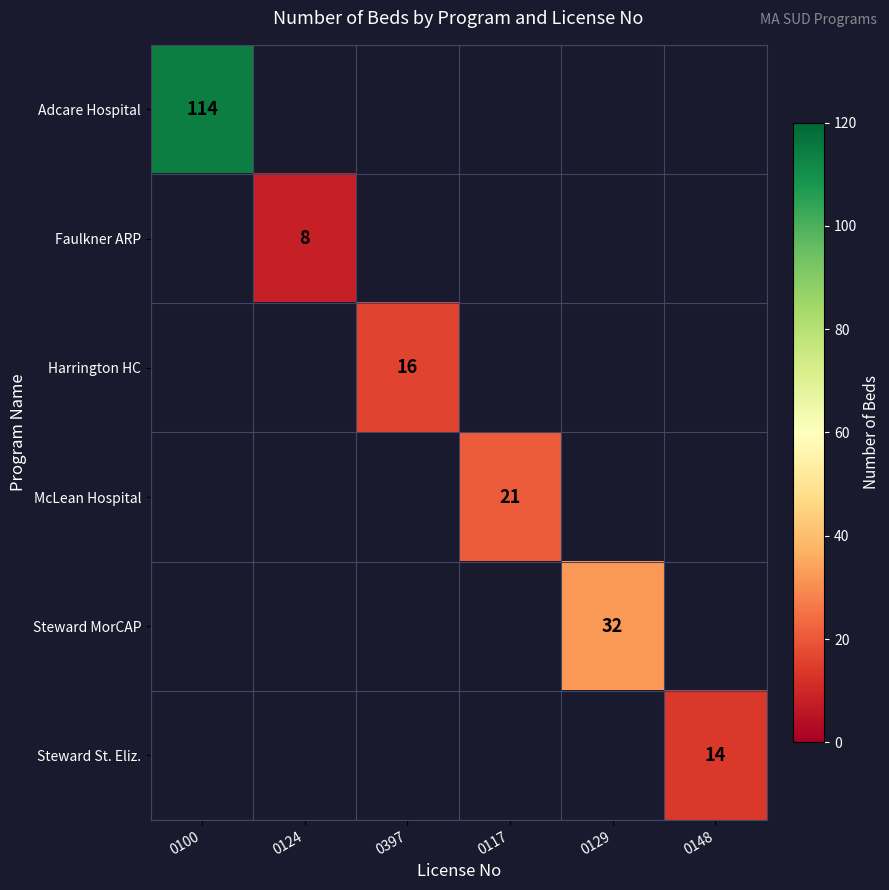

The Adcare Hospital series shows 114 at 0100. True or false?

True